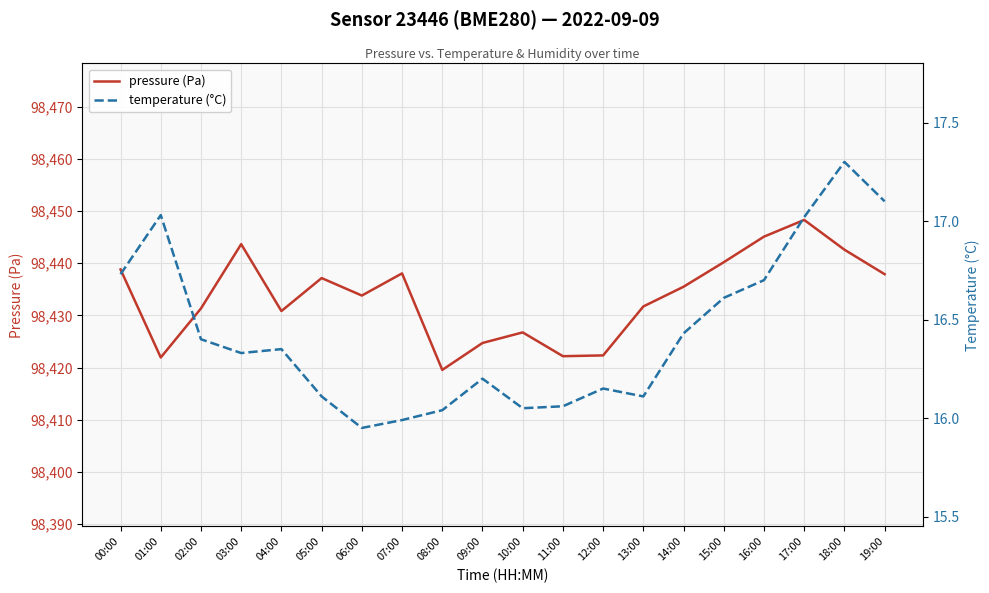

True or false: temperature (°C) has a value of 26.6 at 01:00.

False